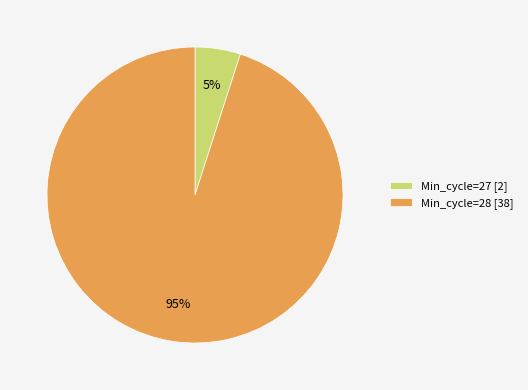

Which has a higher value, Min_cycle=28 [38] or Min_cycle=27 [2]?

Min_cycle=28 [38]